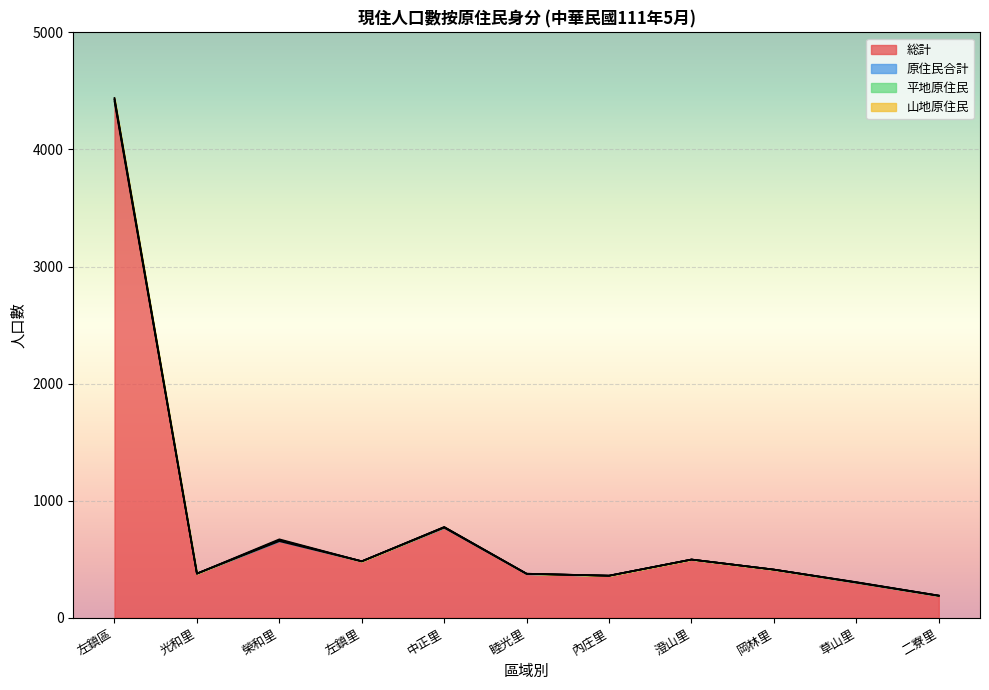

How many positive values does the 原住民合計 series have?

6